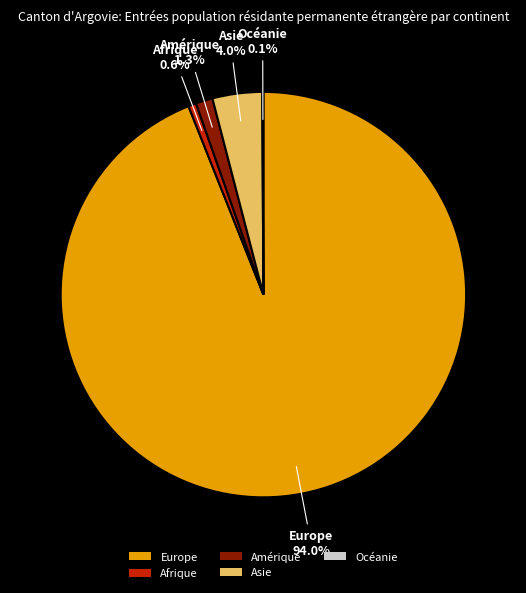

To the nearest percent, what is the difference between the Asie and Amérique slice percentages?

3%